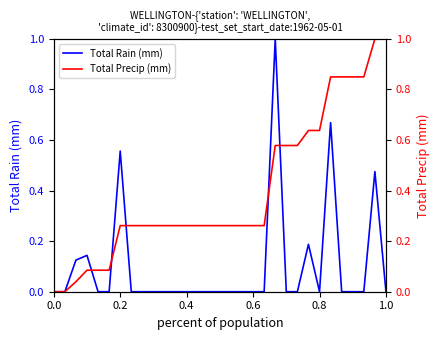

Reading left to right, list all the values displayed in this chart.

Total Rain (mm): 0.0	0.0	0.1	0.1	0.0	0.0	0.6	0.0	0.0	0.0	0.0	0.0	0.0	0.0	0.0	0.0	0.0	0.0	0.0	0.0	1.0	0.0	0.0	0.2	0.0	0.7	0.0	0.0	0.0	0.5	0.0
Total Precip (mm): 0.0	0.0	0.0	0.1	0.1	0.1	0.3	0.3	0.3	0.3	0.3	0.3	0.3	0.3	0.3	0.3	0.3	0.3	0.3	0.3	0.6	0.6	0.6	0.6	0.6	0.8	0.8	0.8	0.8	1.0	1.0